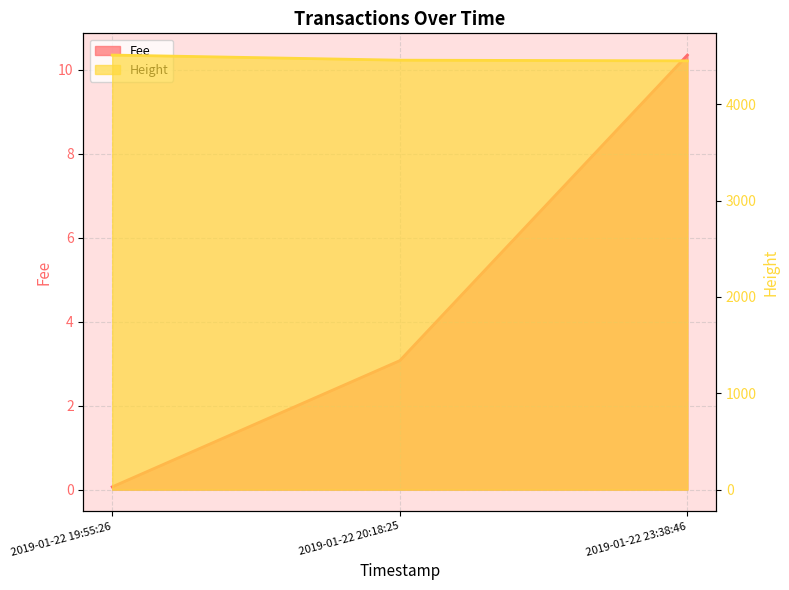

How many data points does each series have?

3